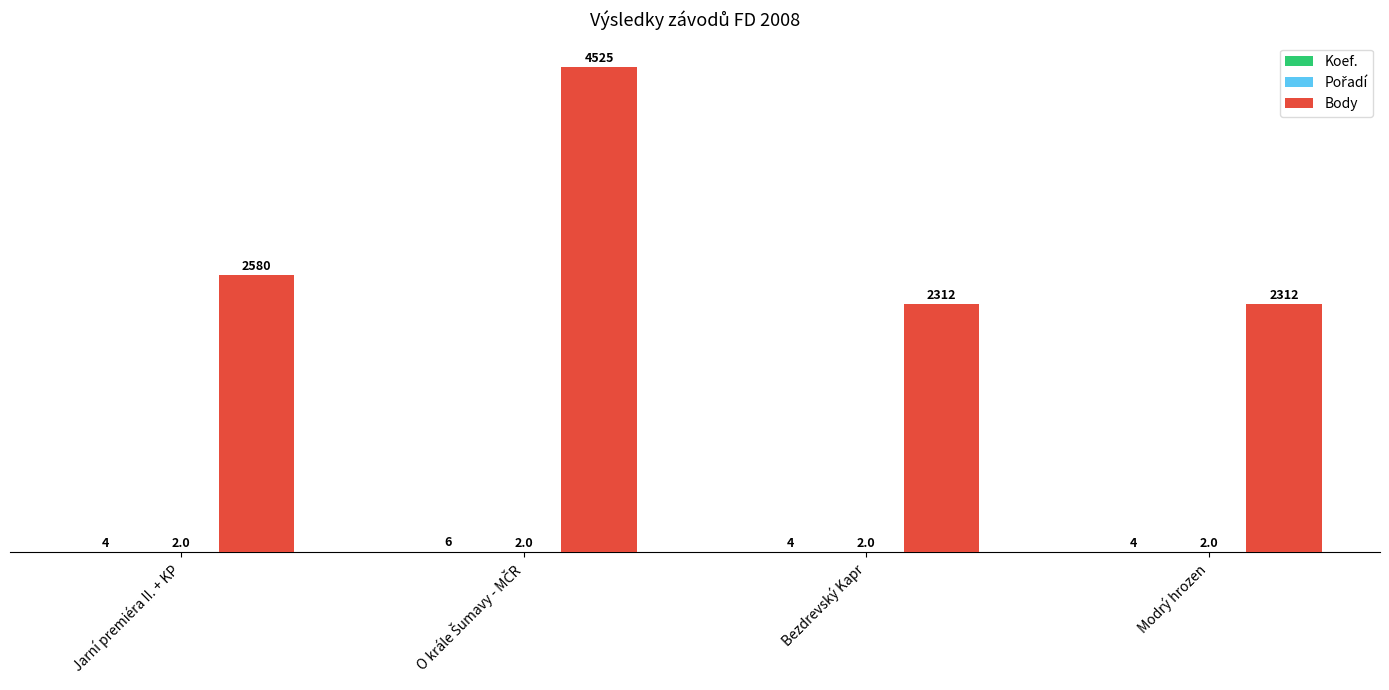

What is the greatest value displayed?

4525